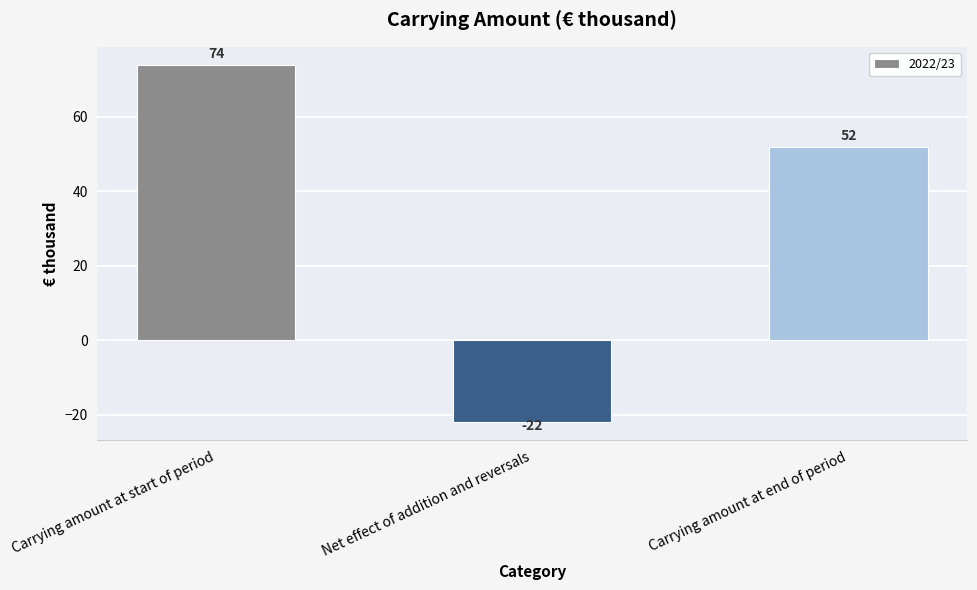

Reading left to right, transcribe all the data shown in this chart.

74	-22	52